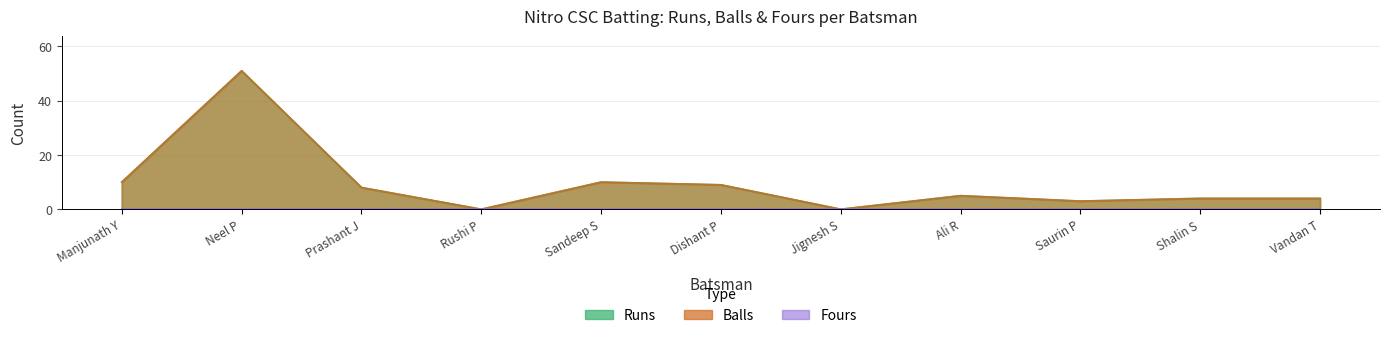

True or false: Runs has more than 0 interior local peaks.

True